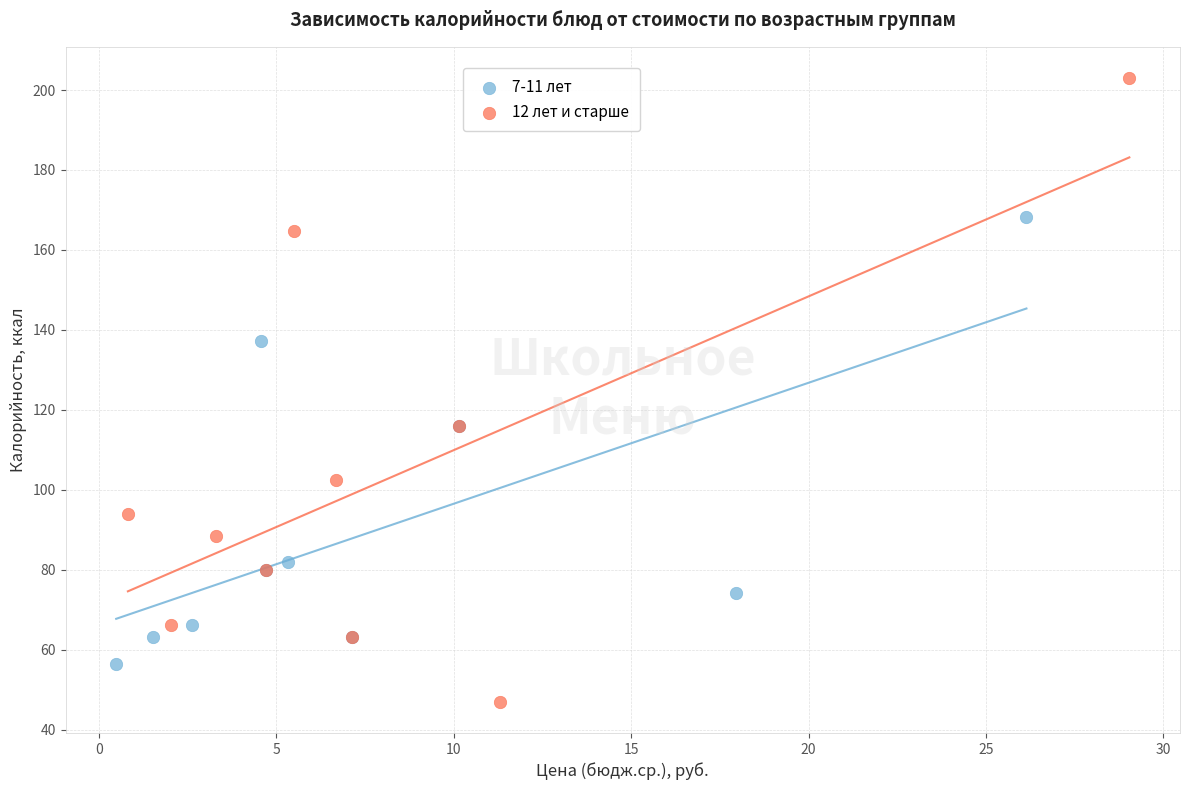

Which series has the widest spread of Y values?

12 лет и старше